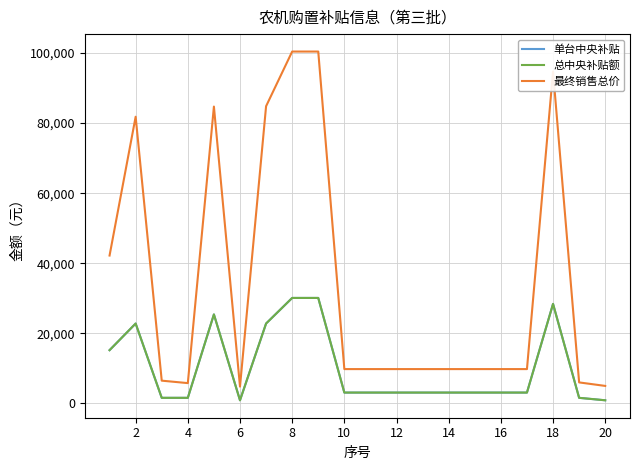

Which series has the widest spread of values?

最终销售总价